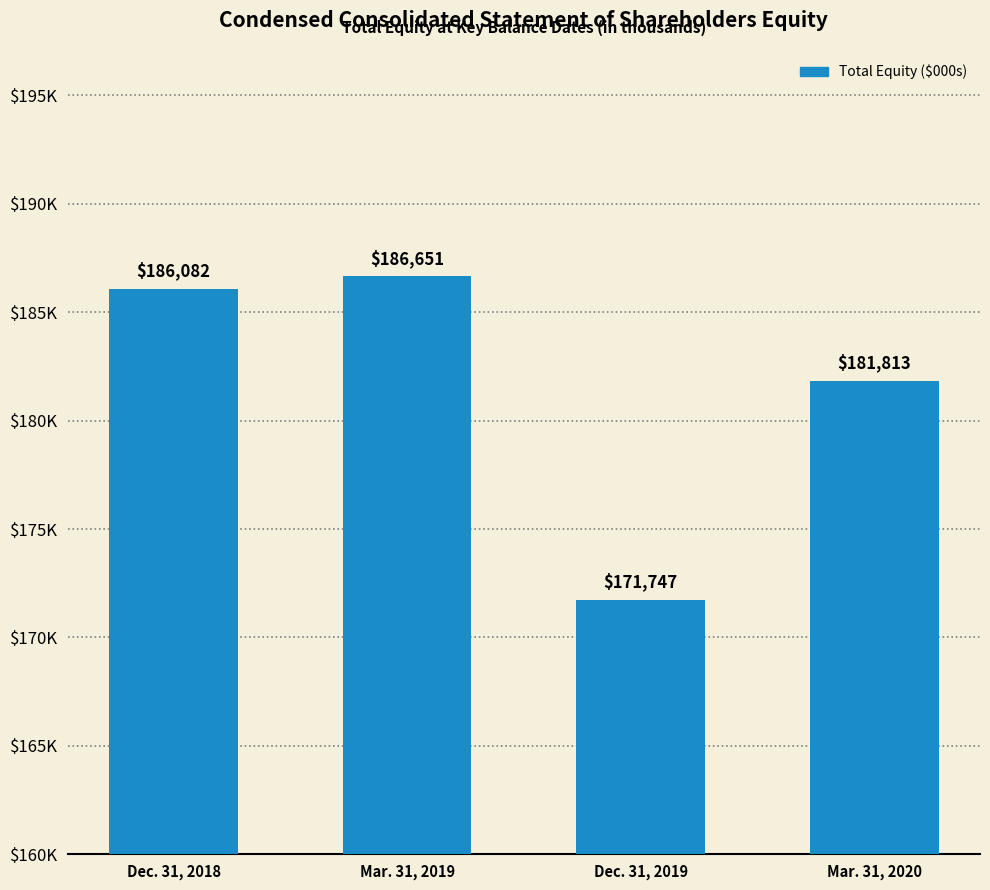

What is the sum of the values at Dec. 31, 2019 and Mar. 31, 2019?

358398